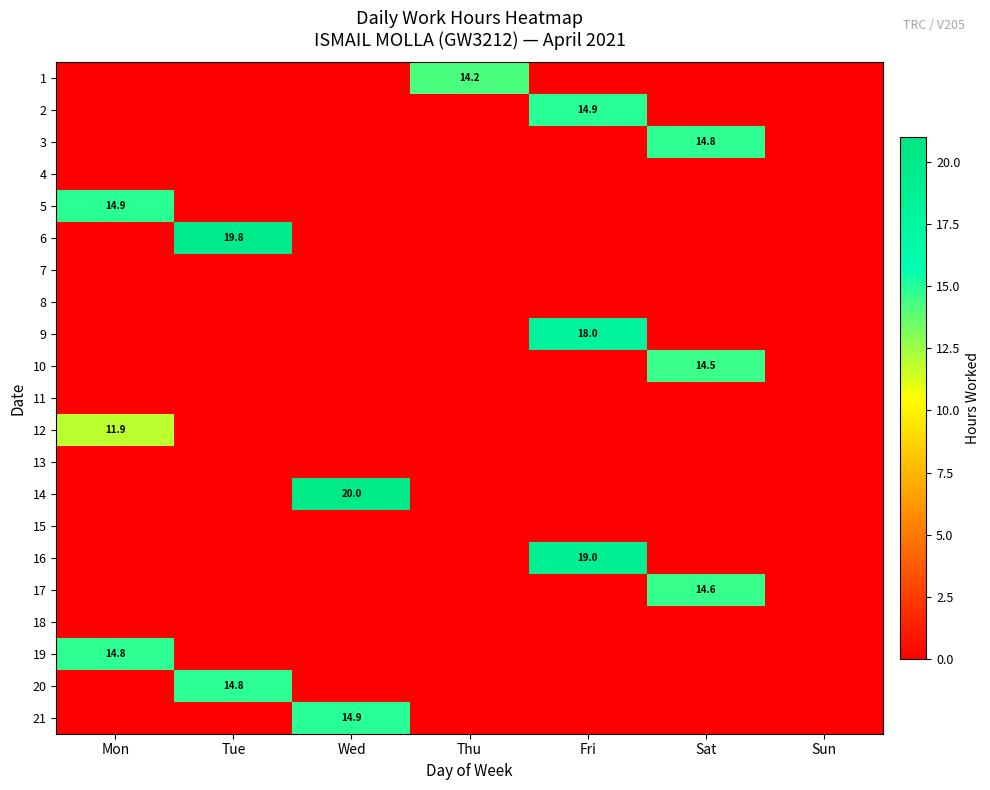

What is the sum of all 2 values?

14.9